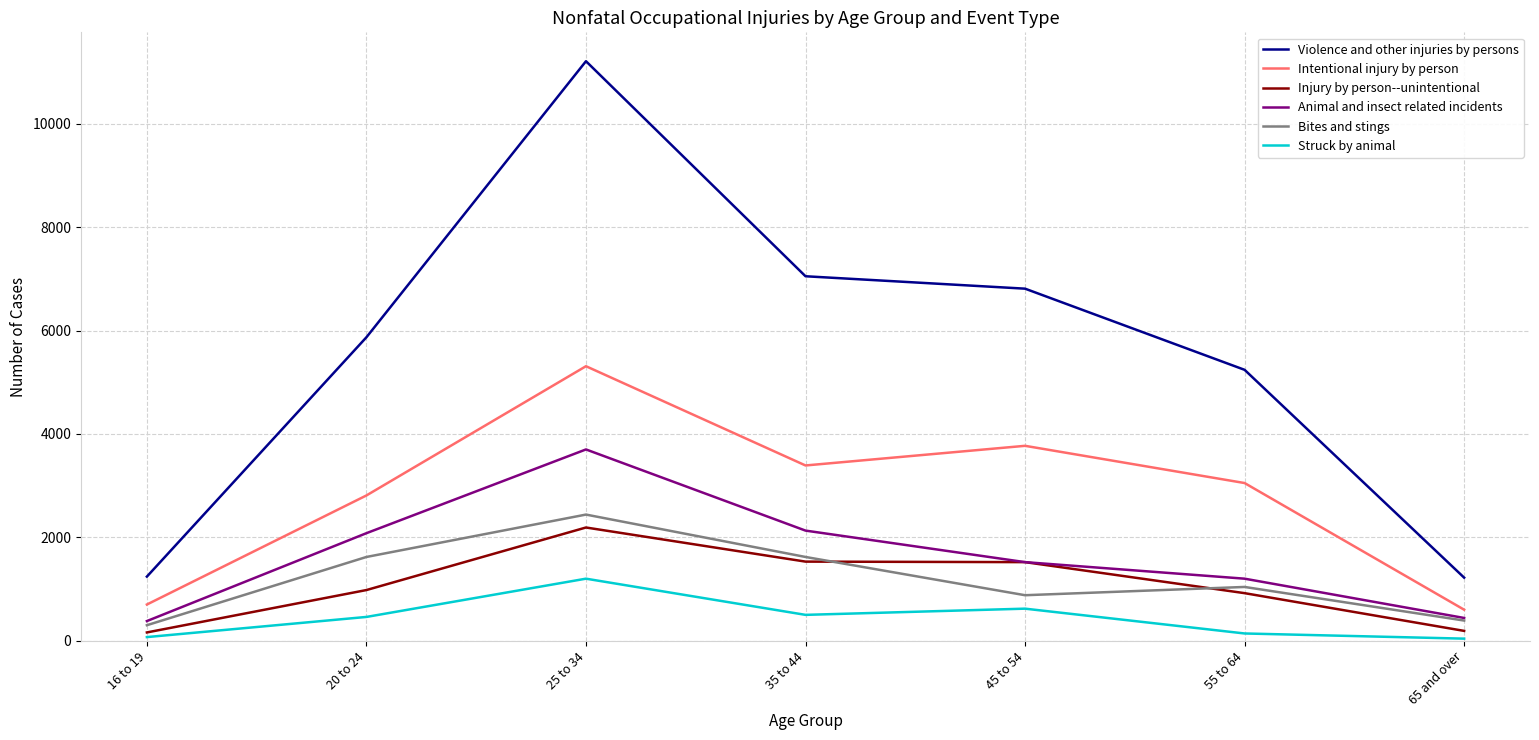

True or false: Animal and insect related incidents and Intentional injury by person intersect in this chart.

False